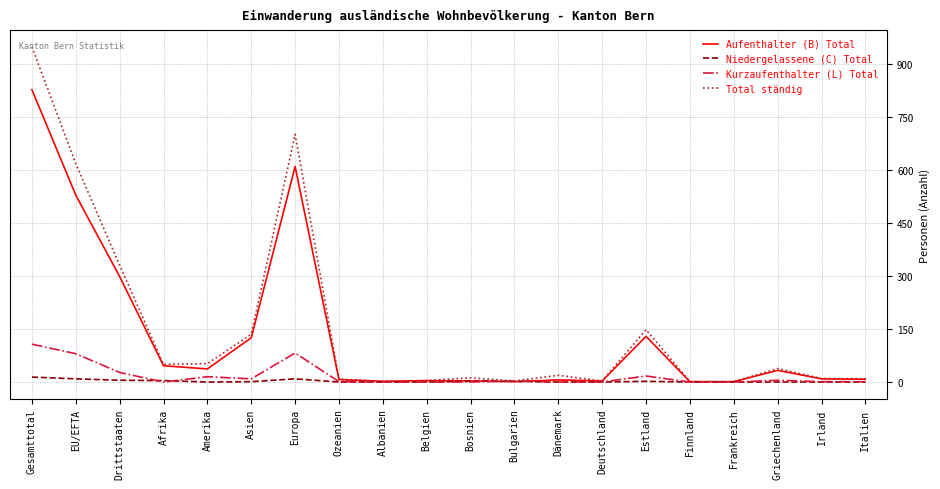

Which series has the widest spread of values?

Total ständig